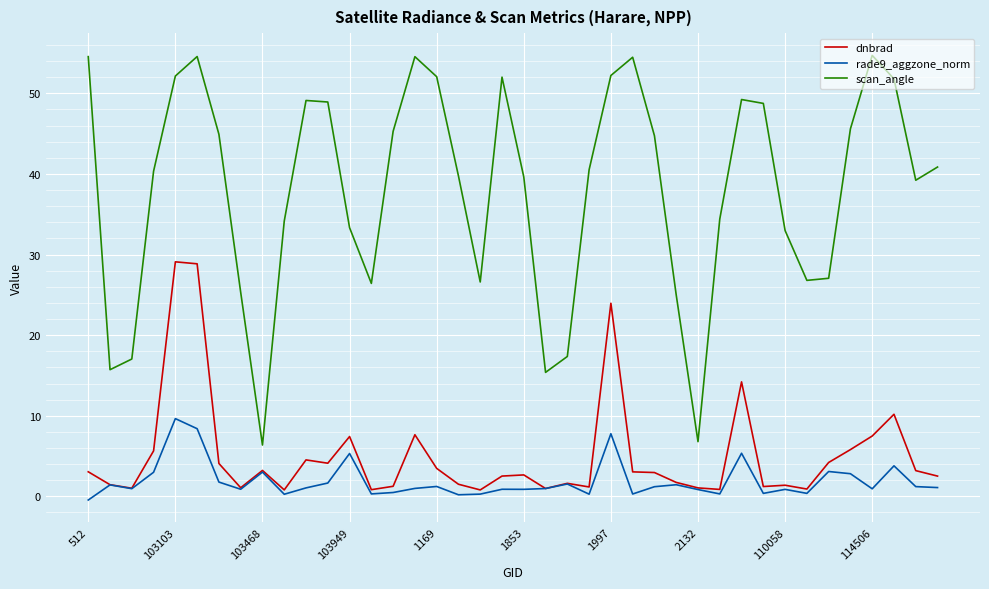

Which series has the largest total across all categories?

scan_angle